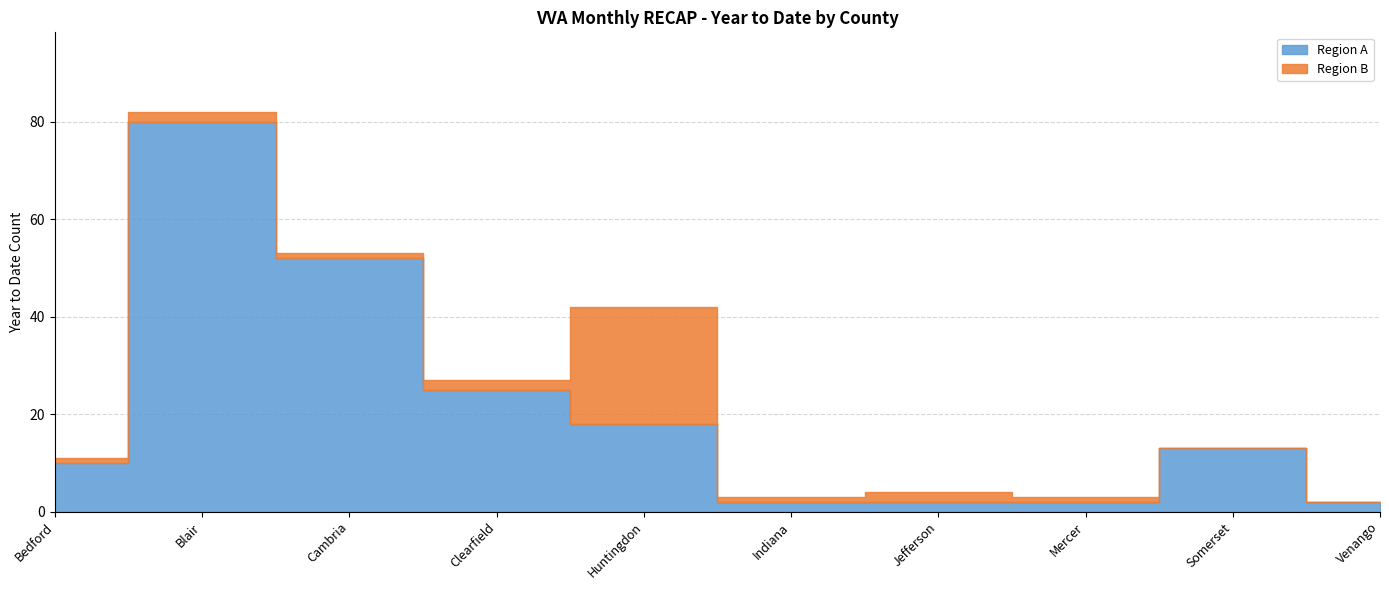

Rank the categories by Region A value from lowest to highest.

Indiana, Jefferson, Mercer, Venango, Bedford, Somerset, Huntingdon, Clearfield, Cambria, Blair